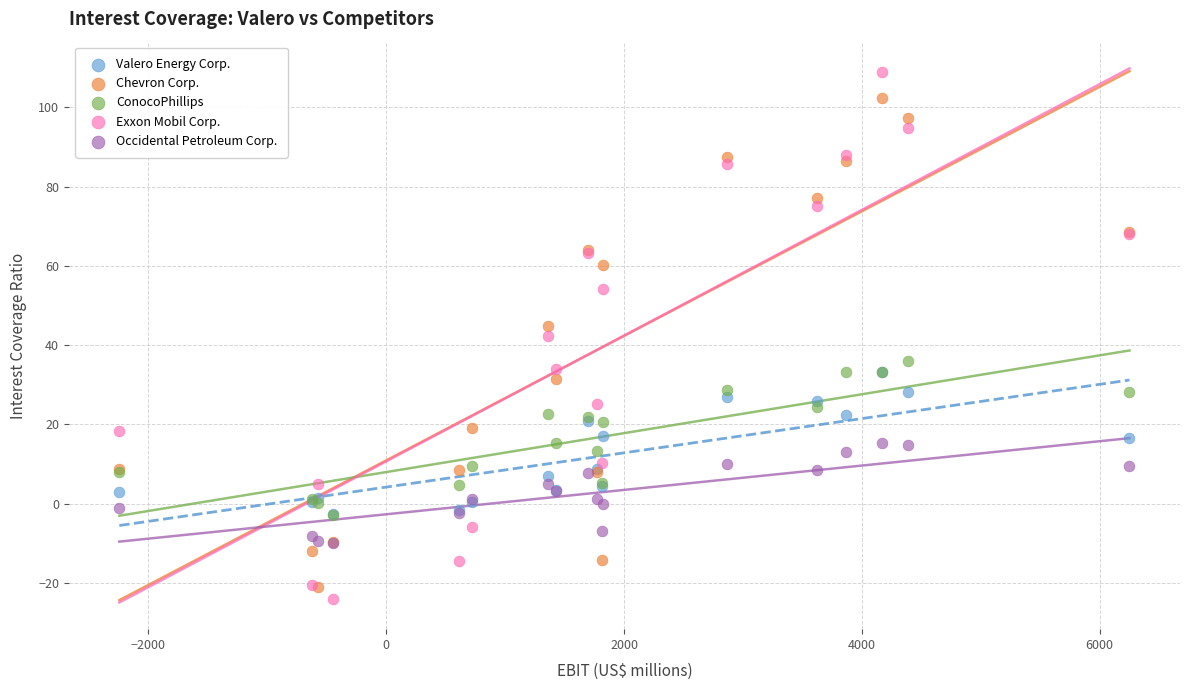

In the Chevron Corp. series, what Y value is closest to 40?

44.9